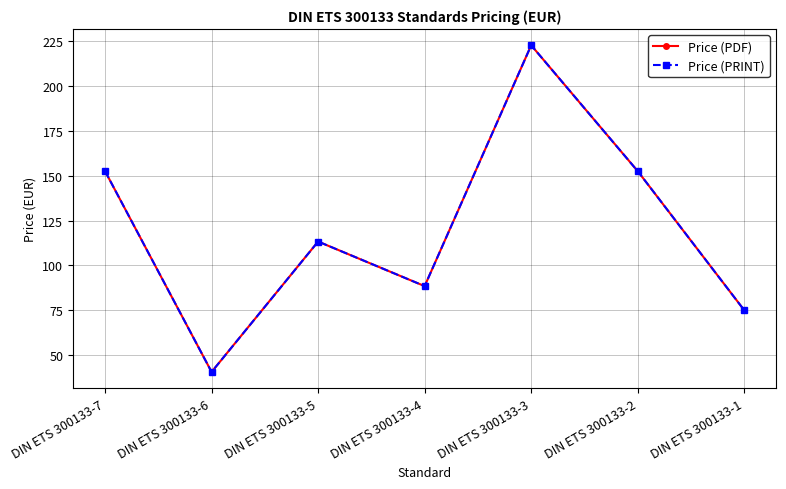

How many lines are shown in the chart?

2